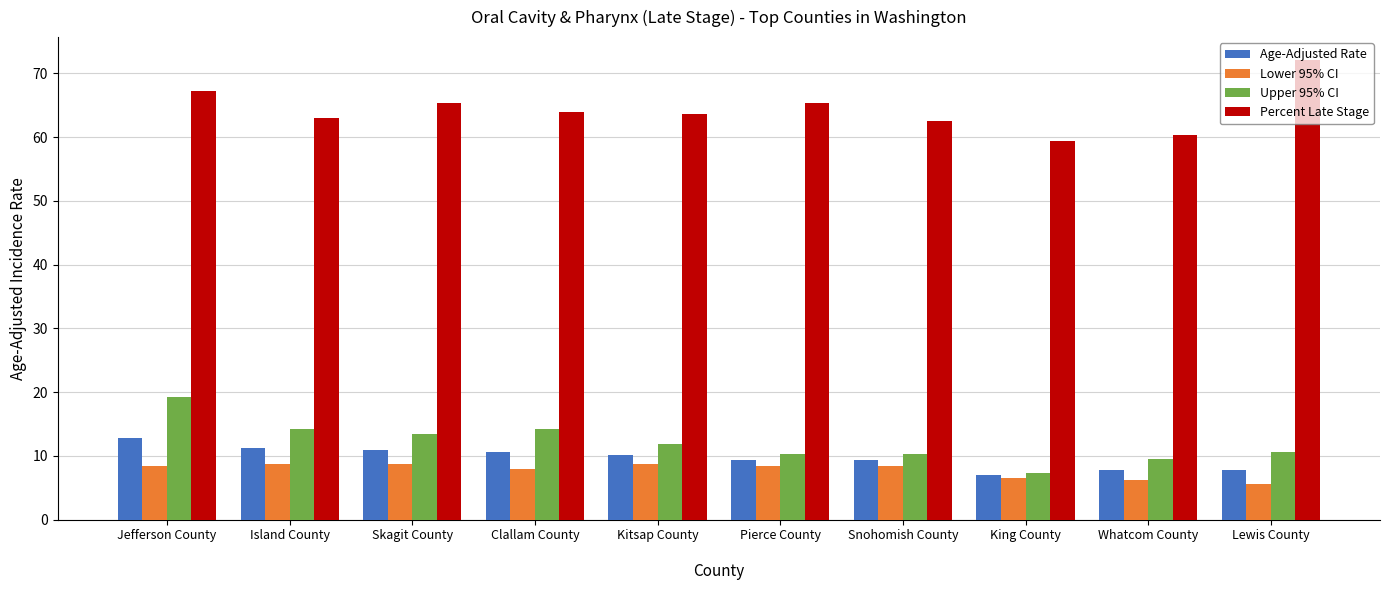

What is the difference between the Percent Late Stage values at Skagit County
 and Kitsap County
?

1.6